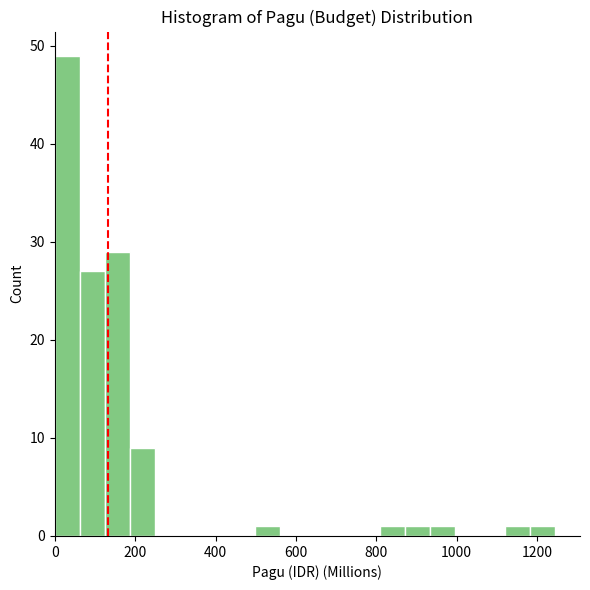

Read against the x-axis, roughly where is the centre of the tallest bar?

40